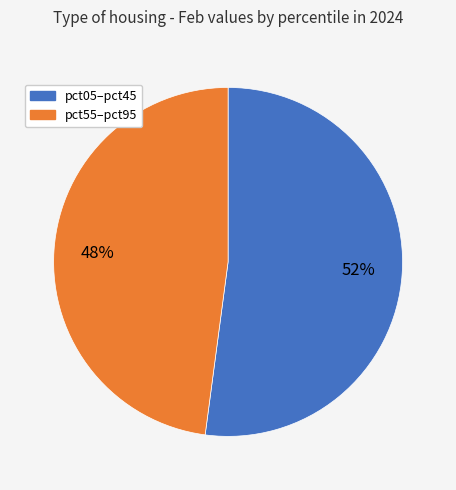

To the nearest percent, what is the difference between the largest and smallest slice percentages?

4%